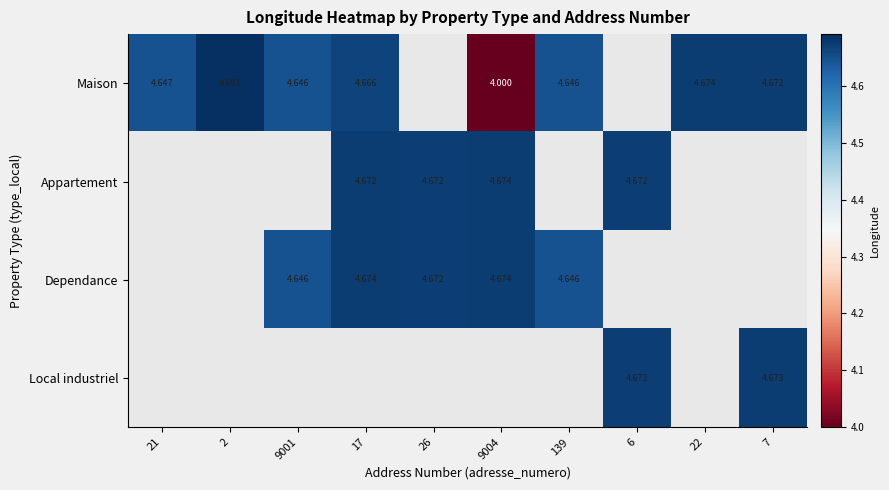

At which label does Maison reach its minimum?

9004